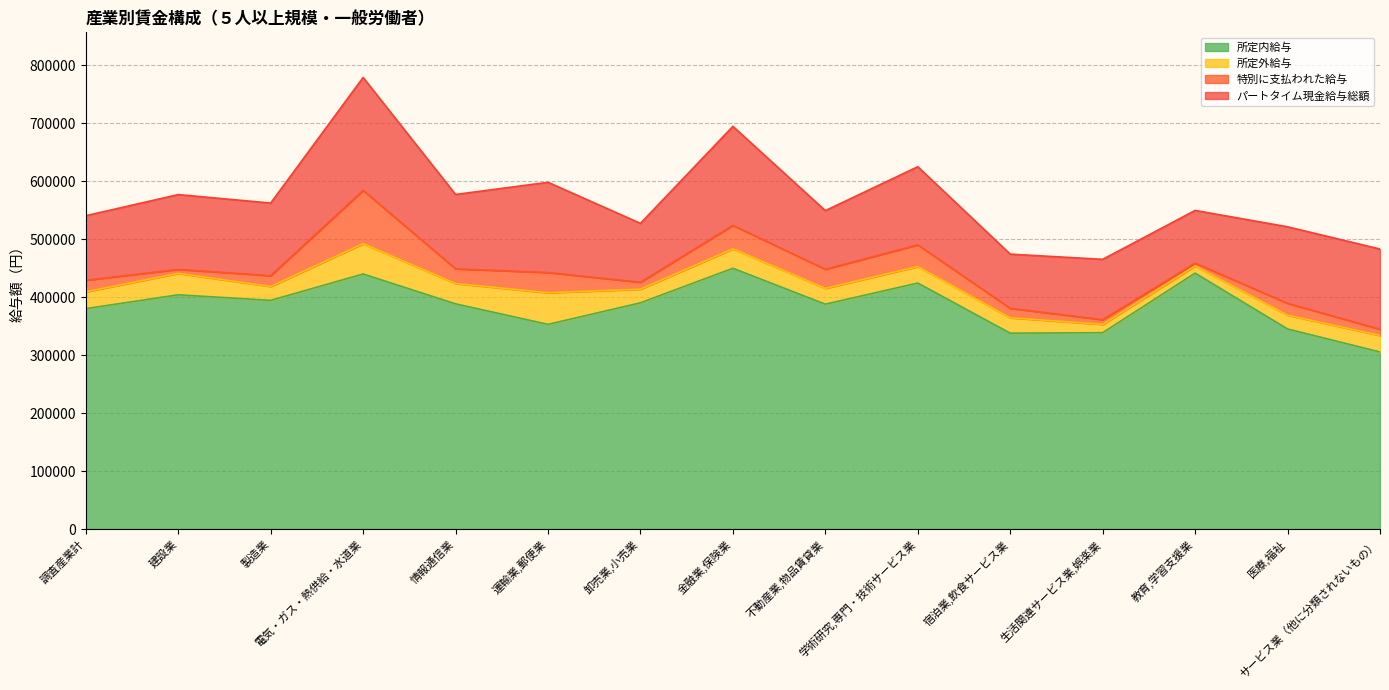

What is the average value of the パートタイム現金給与総額 series?

127362